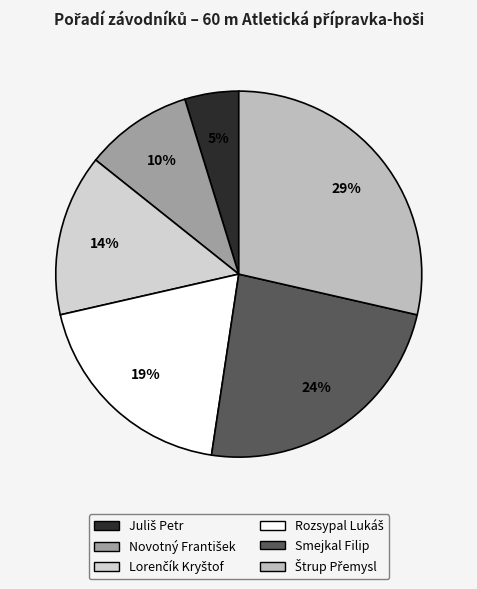

To the nearest percent, what is the average slice percentage?

17%